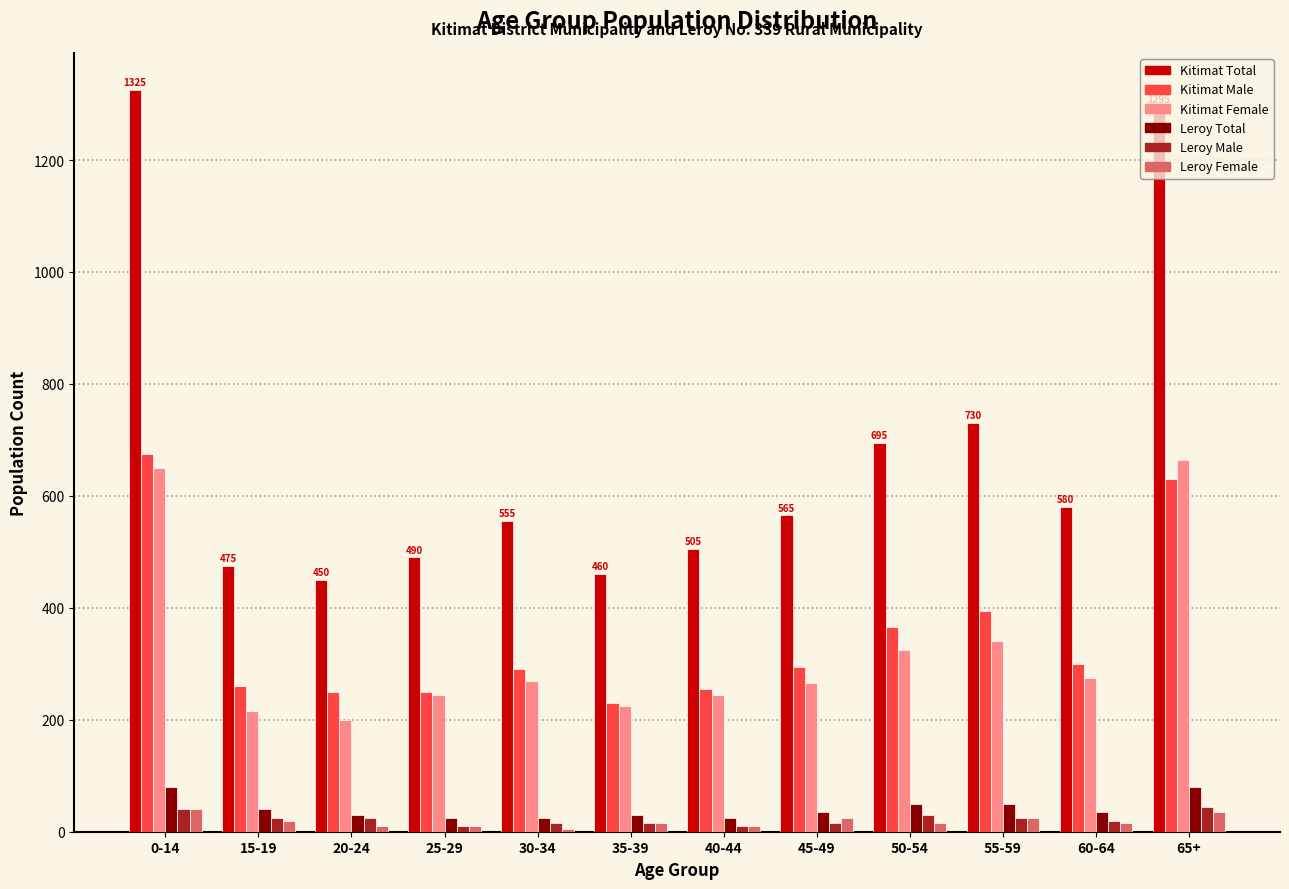

How many bars are there in each group?

6